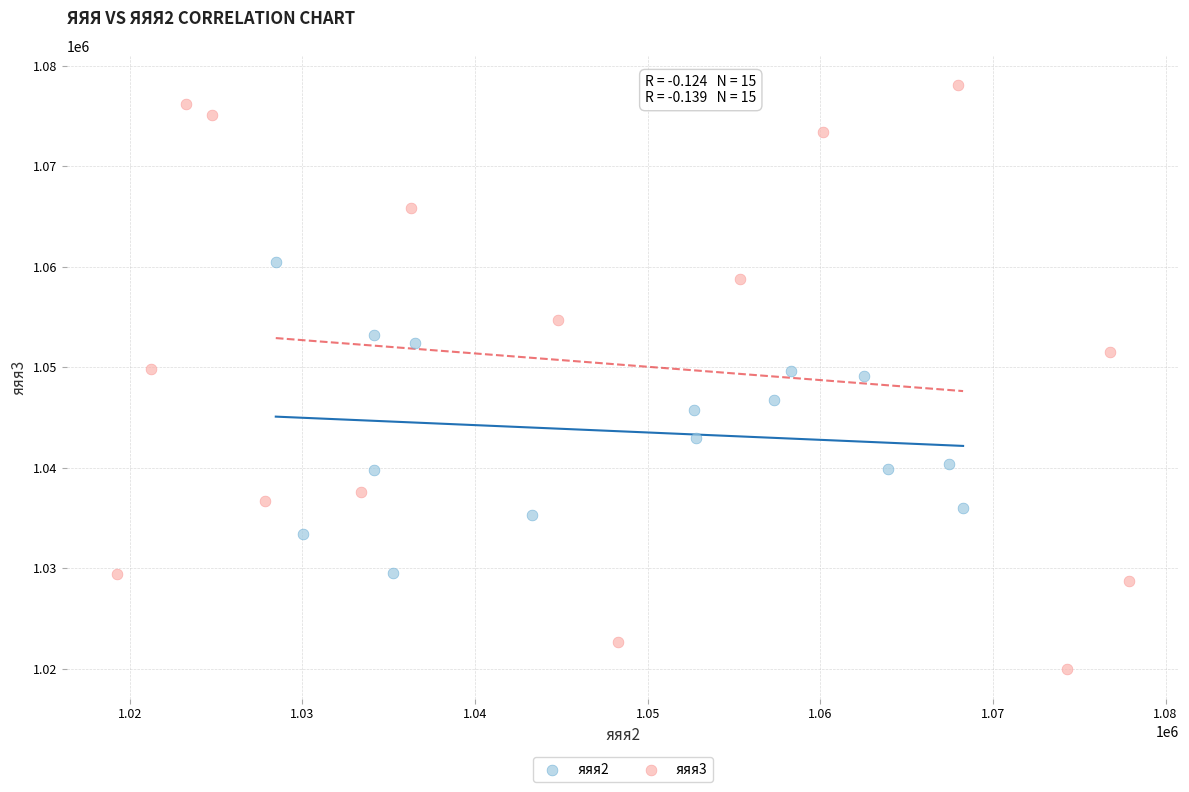

Which series contains the highest Y value?

яяя3